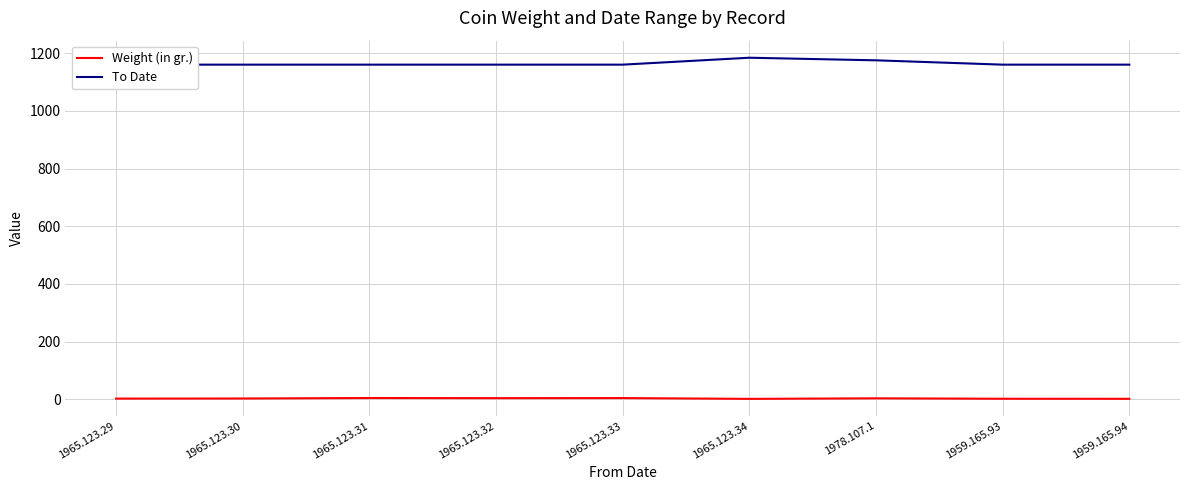

What is the sum of the To Date values at 1965.123.31 and 1978.107.1?

2335.0